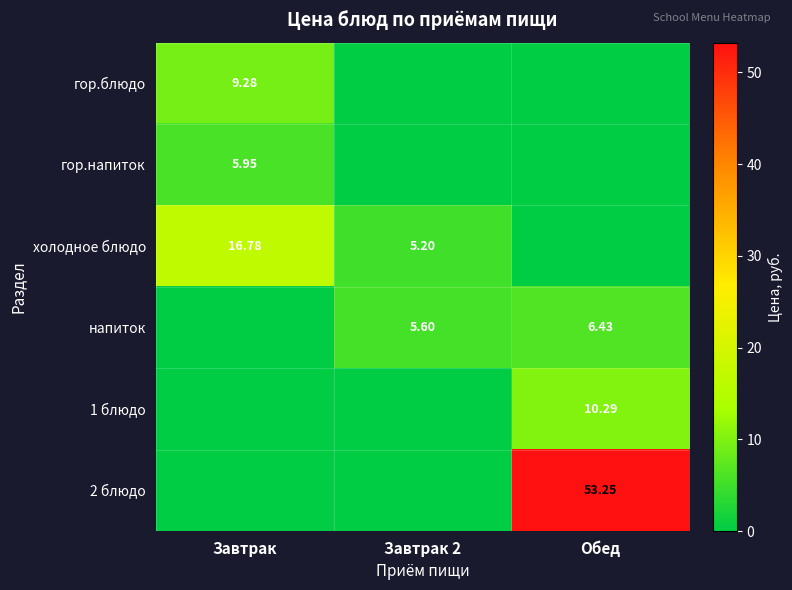

What is the total value across all series at Завтрак?

32.0